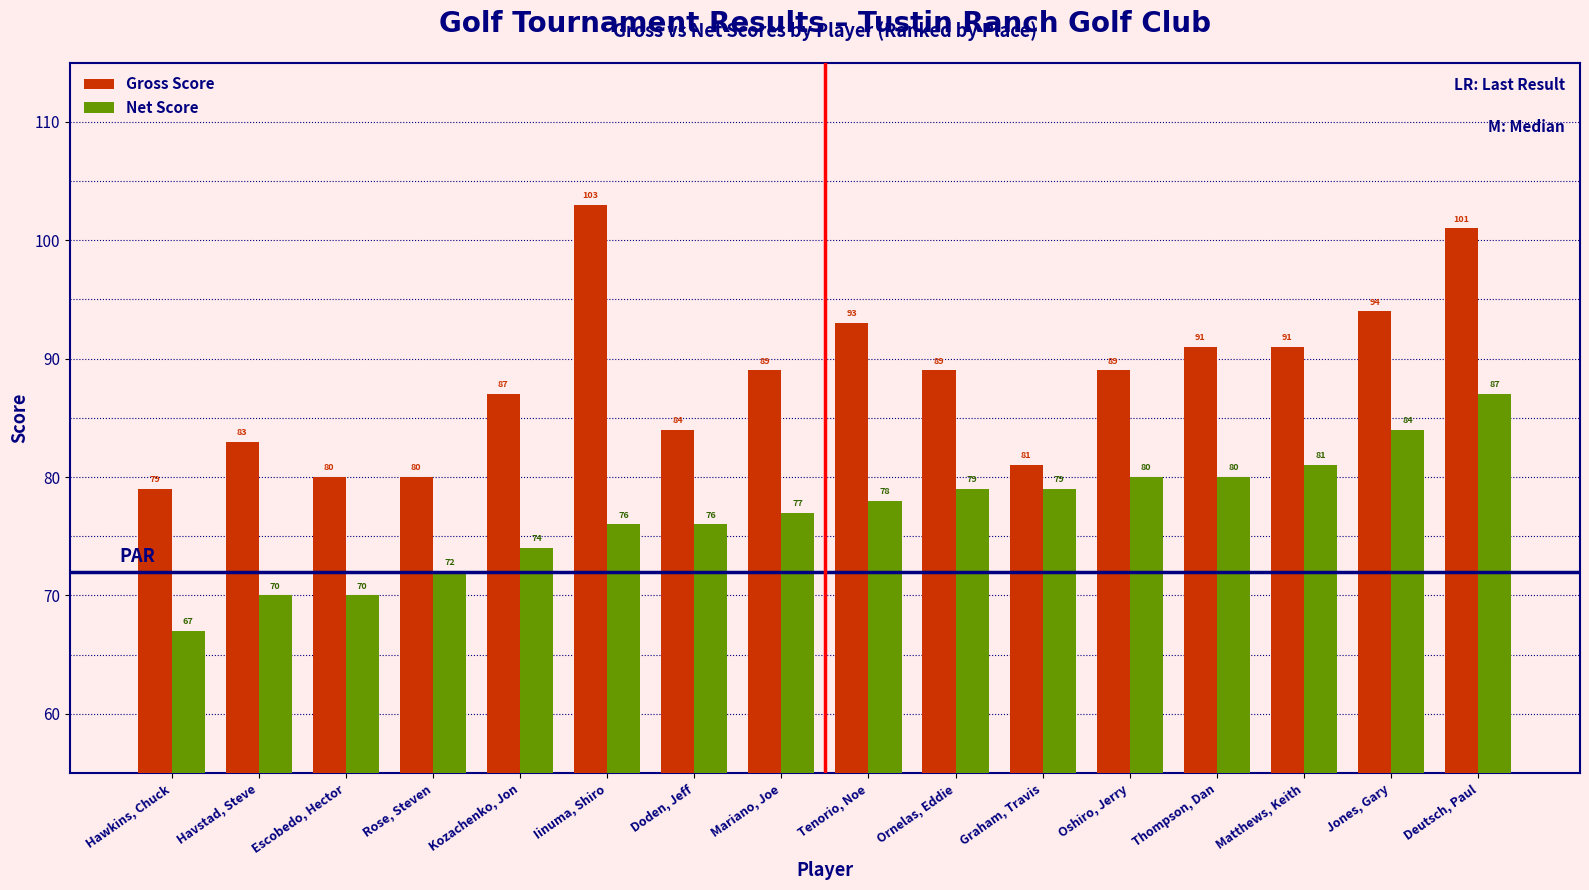

What is the label of the 2nd bar from the left?

Havstad, Steve